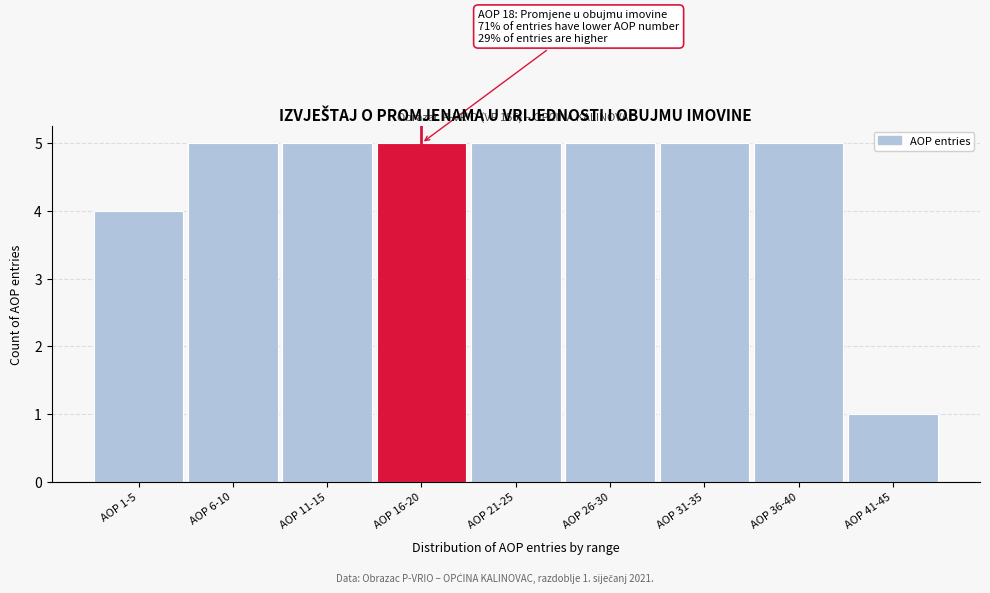

Reading left to right, list all the values displayed in this chart.

AOP 1-5=4	AOP 6-10=5	AOP 11-15=5	AOP 16-20=5	AOP 21-25=5	AOP 26-30=5	AOP 31-35=5	AOP 36-40=5	AOP 41-45=1